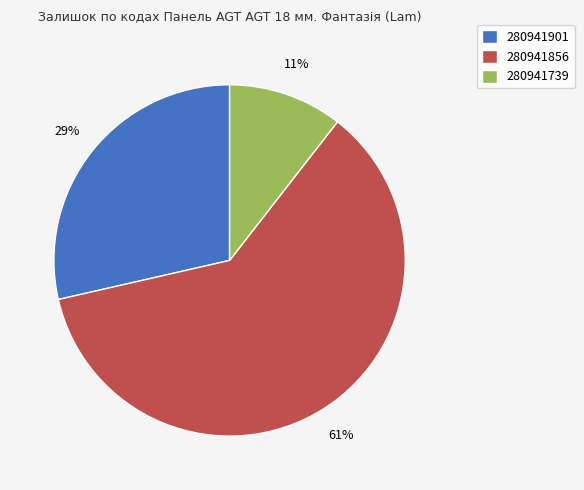

Which has a higher value, 280941739 or 280941856?

280941856